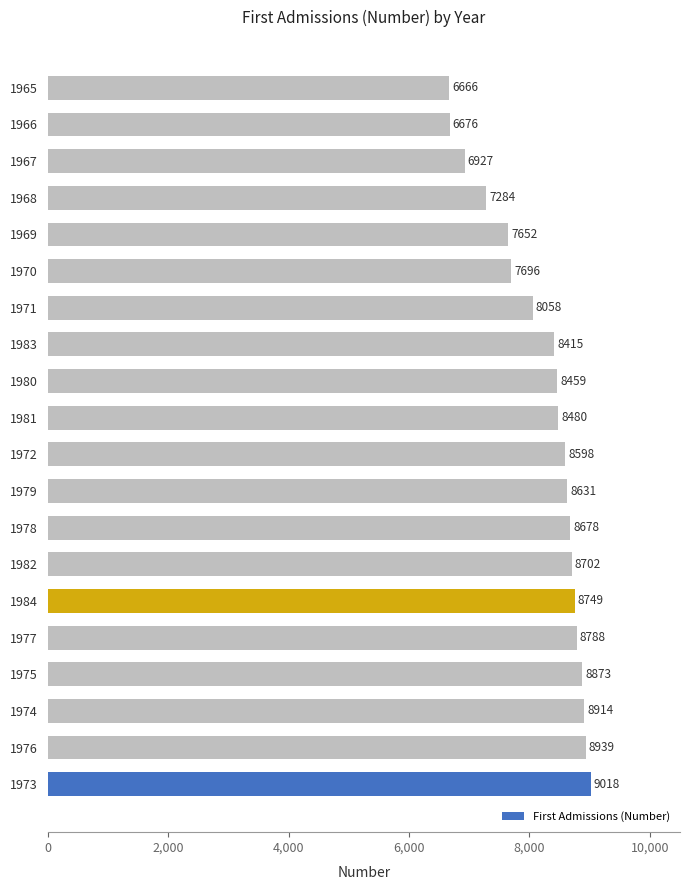

The chart shows a value of 11917 at 1978. True or false?

False